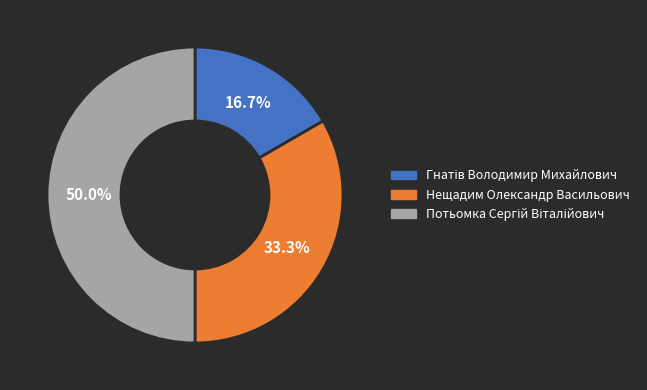

Does Нещадим Олександр Васильович account for over 50% of the chart?

No